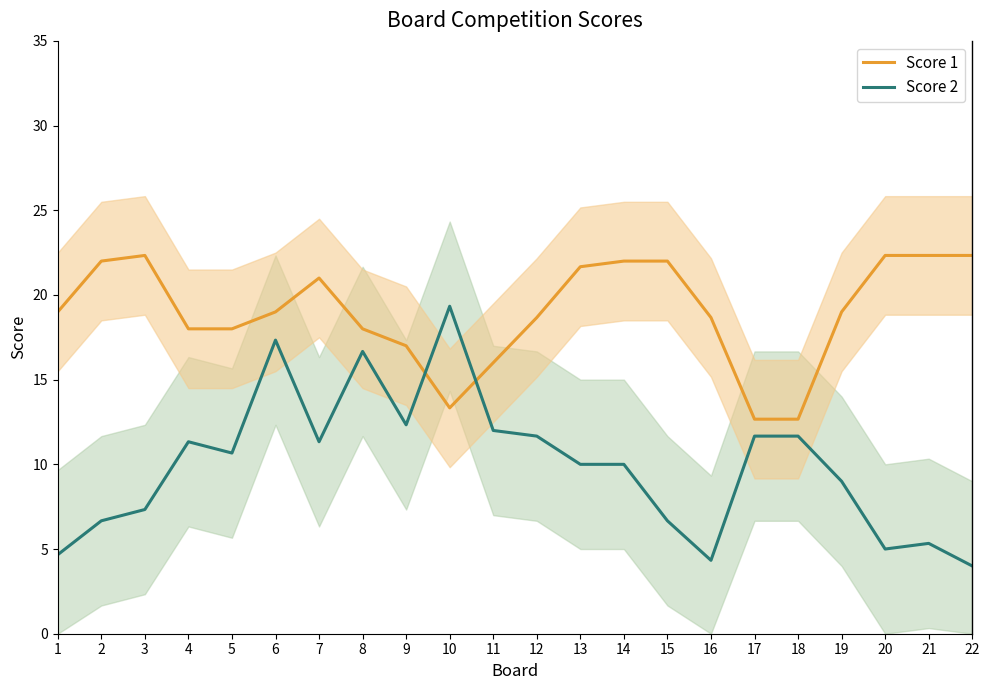

Where do Score 1 and Score 2 first cross each other?

9 and 10